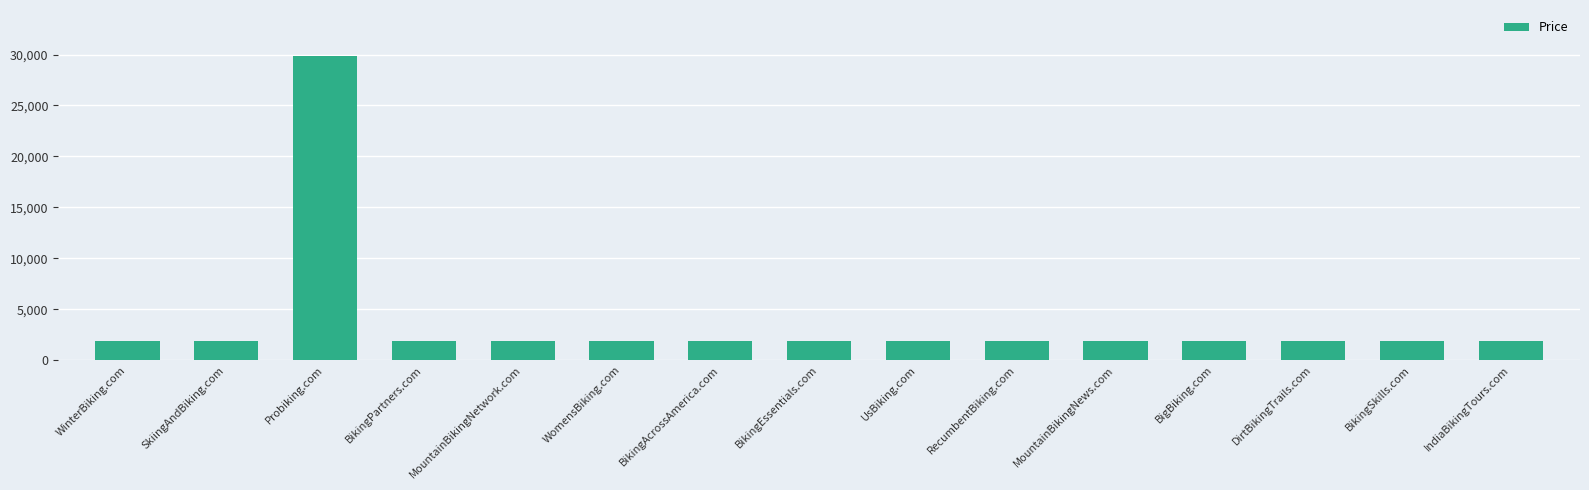

How many bars are there in total?

15